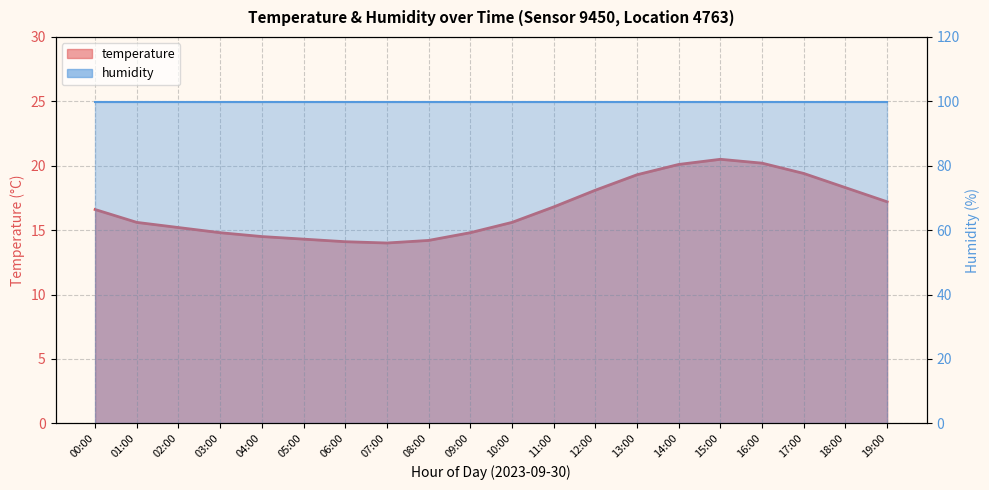

Reading right to left, extract all data points from this chart.

17.2	18.3	19.4	20.2	20.5	20.1	19.3	18.1	16.8	15.6	14.8	14.2	14.0	14.1	14.3	14.5	14.8	15.2	15.6	16.6